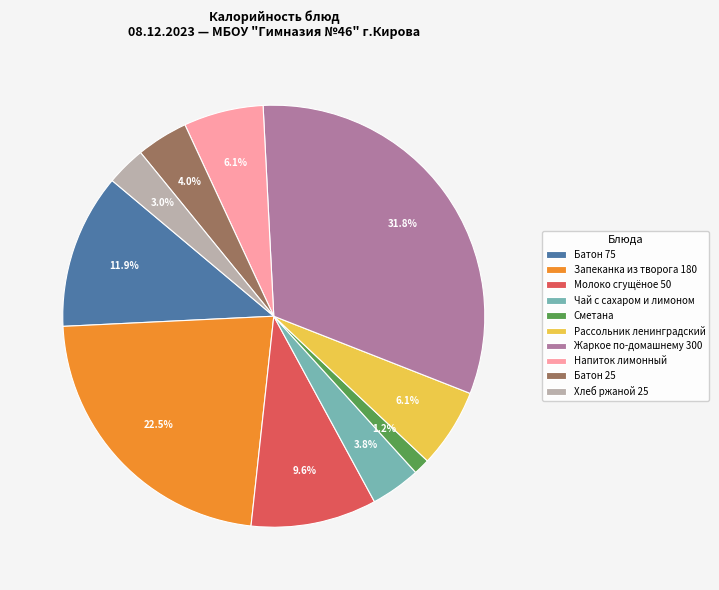

What percentage is the Рассольник ленинградский slice, to the nearest percent?

6%